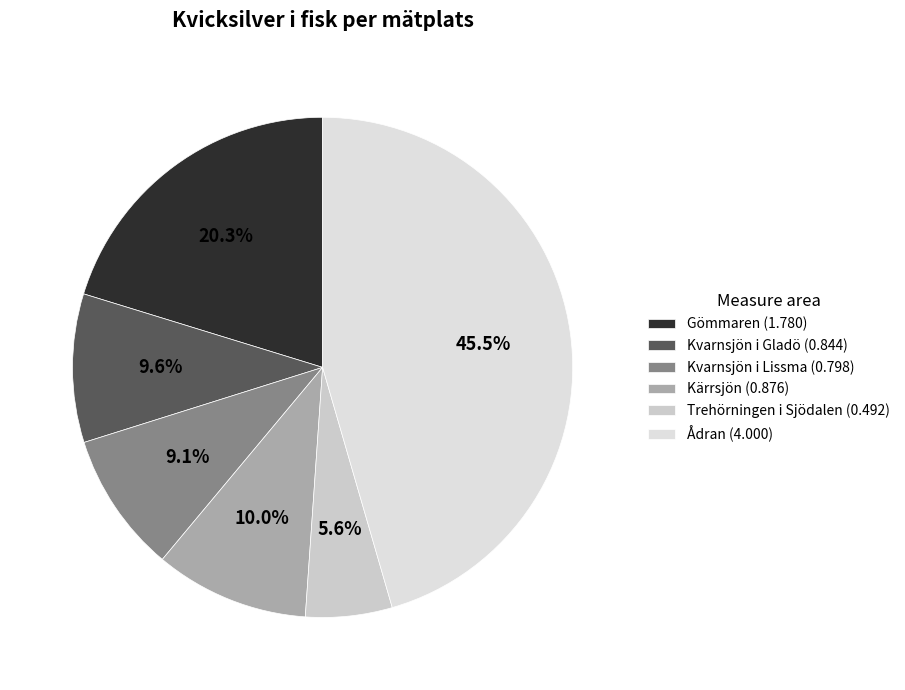

How many segments does this pie chart have?

6